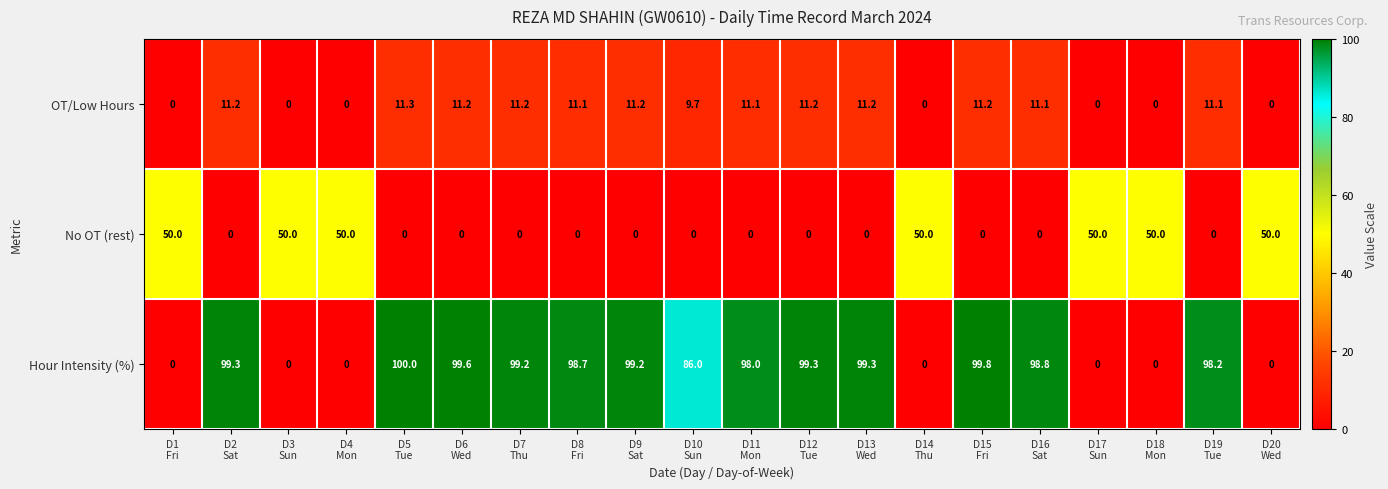

What is the total value across all series at D3
Sun?

50.0